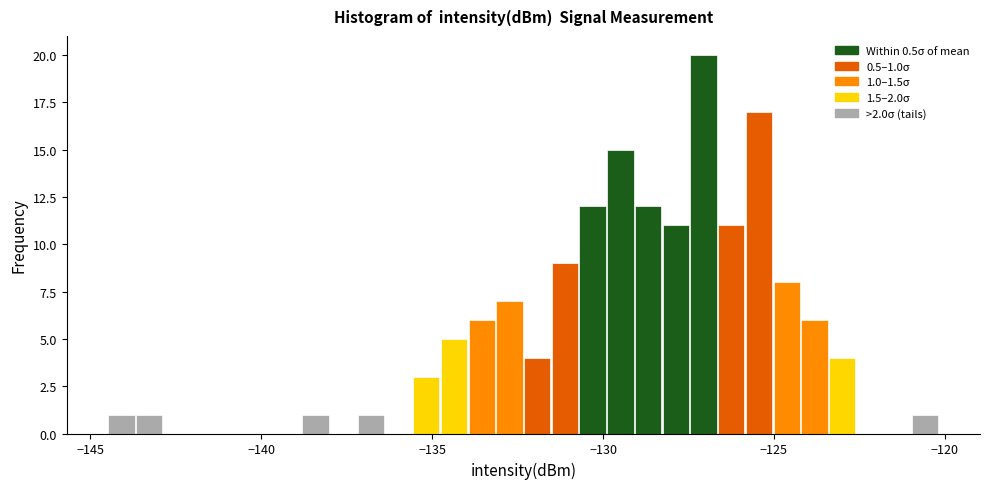

Around what value on the x-axis is the tallest bar? Give the approximate position of its centre, as read against the axis.

-127.0